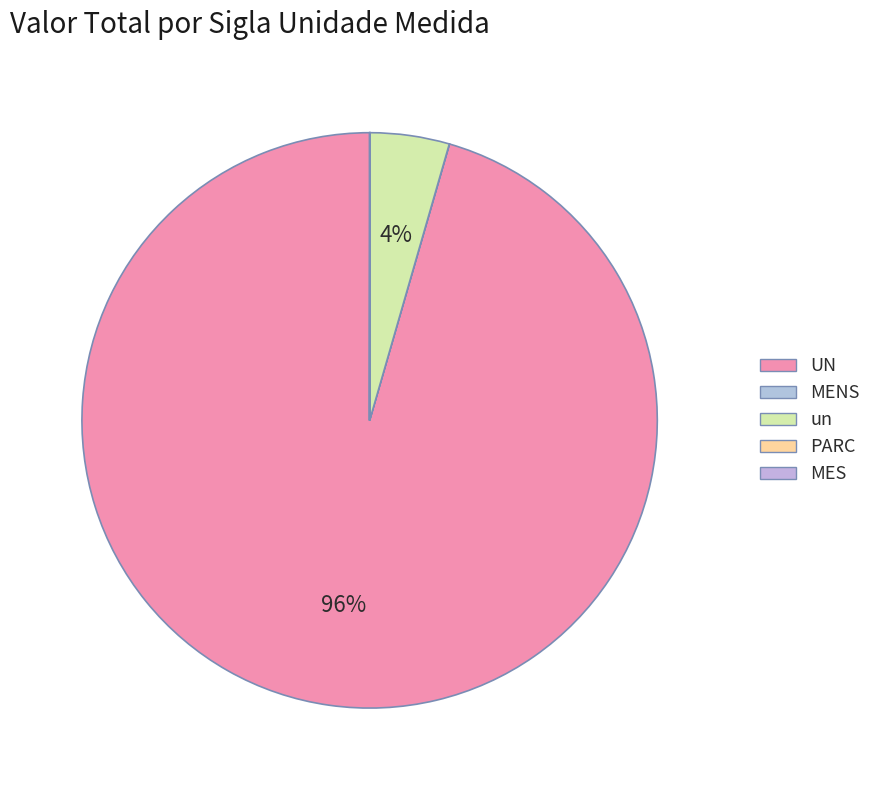

What percentage do UN and MES together represent?

95.5%